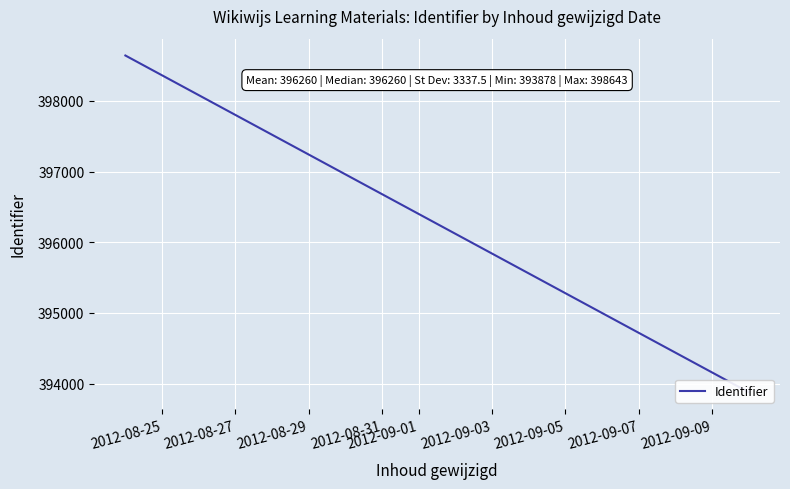

What is the average value?

396260